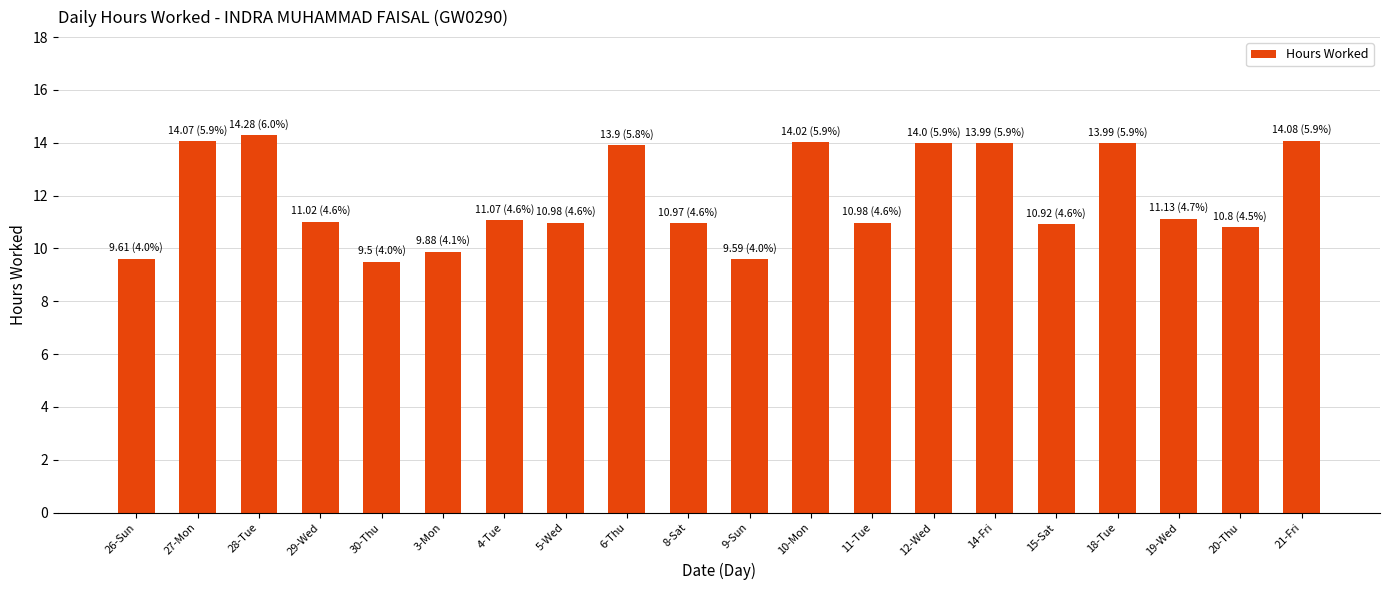

What is the average value?

11.9